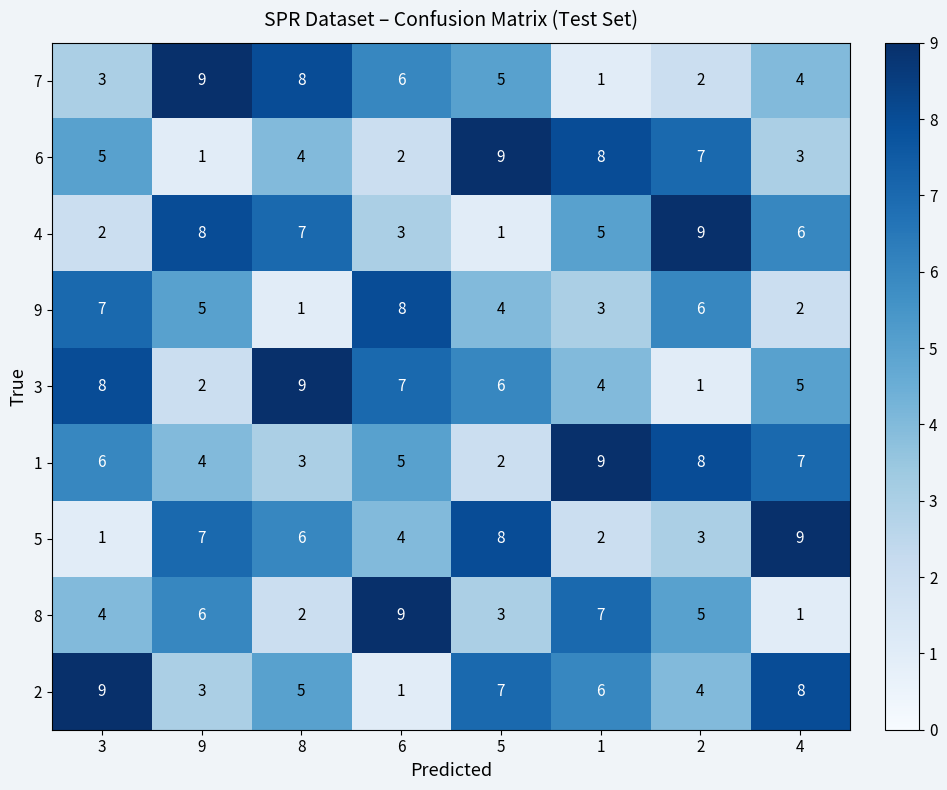

Which series changed the most between 9 and 5?

6